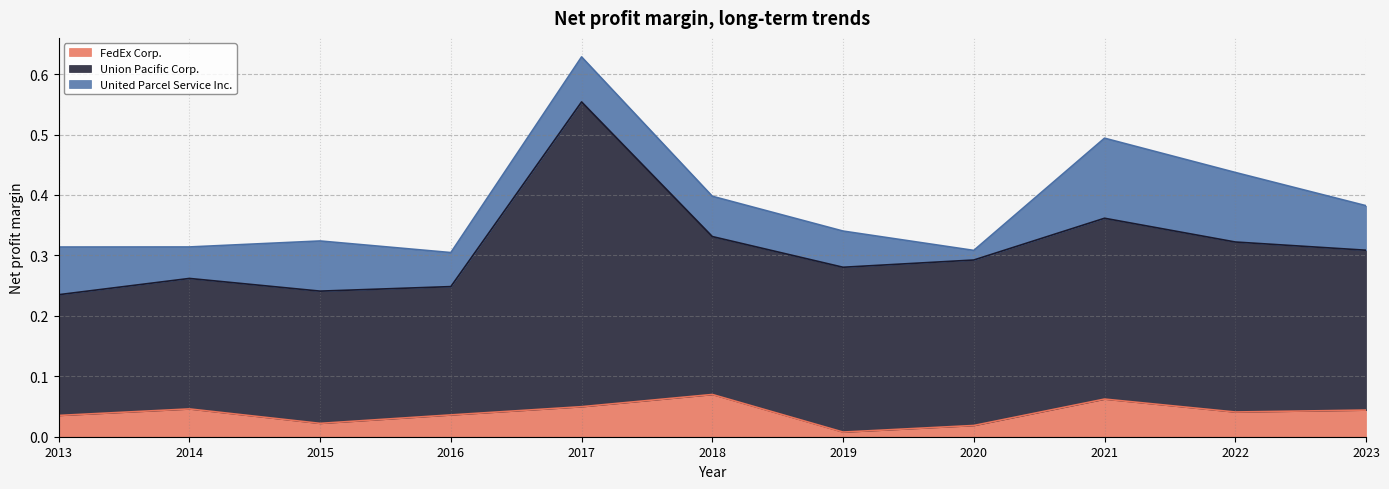

Reading left to right, extract all data points from this chart.

FedEx Corp.: 2013=0.0	2014=0.0	2015=0.0	2016=0.0	2017=0.0	2018=0.1	2019=0.0	2020=0.0	2021=0.1	2022=0.0	2023=0.0
Union Pacific Corp.: 2013=0.2	2014=0.2	2015=0.2	2016=0.2	2017=0.5	2018=0.3	2019=0.3	2020=0.3	2021=0.3	2022=0.3	2023=0.3
United Parcel Service Inc.: 2013=0.1	2014=0.1	2015=0.1	2016=0.1	2017=0.1	2018=0.1	2019=0.1	2020=0.0	2021=0.1	2022=0.1	2023=0.1